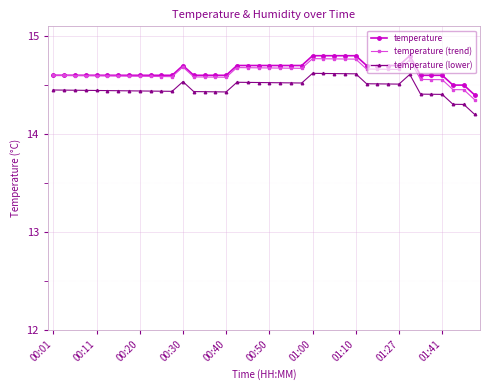

What are all the series names shown in the legend?

temperature, temperature (trend), temperature (lower)